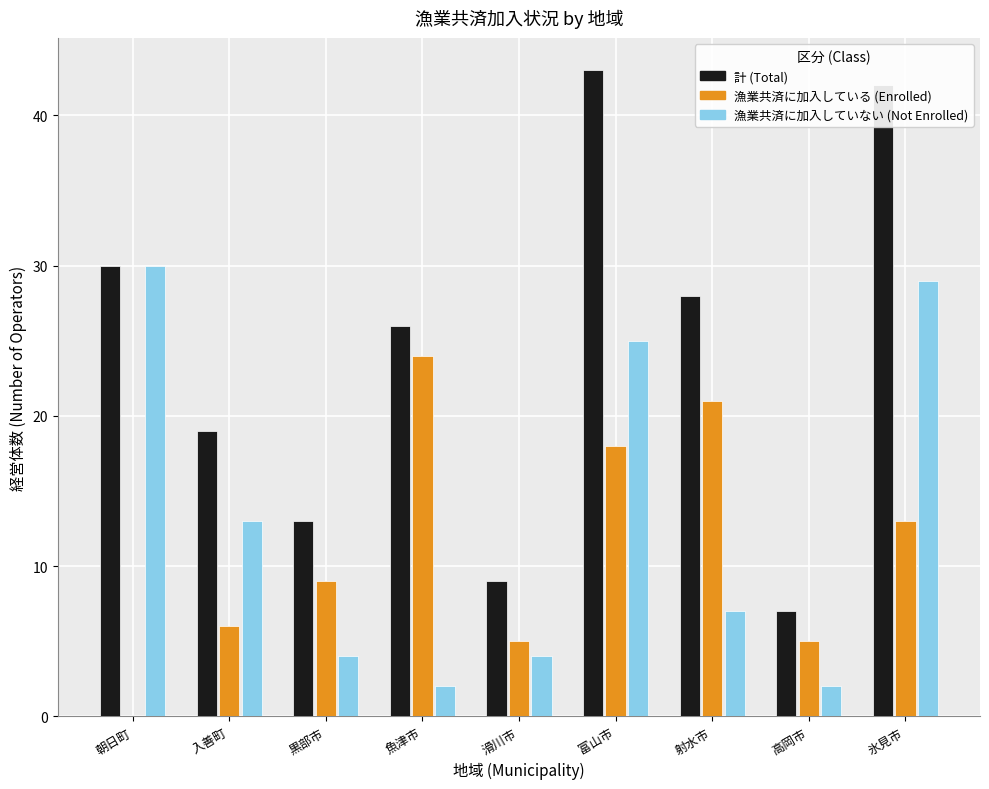

What value does the 漁業共済に加入していない (Not Enrolled) series have at 黒部市?

4